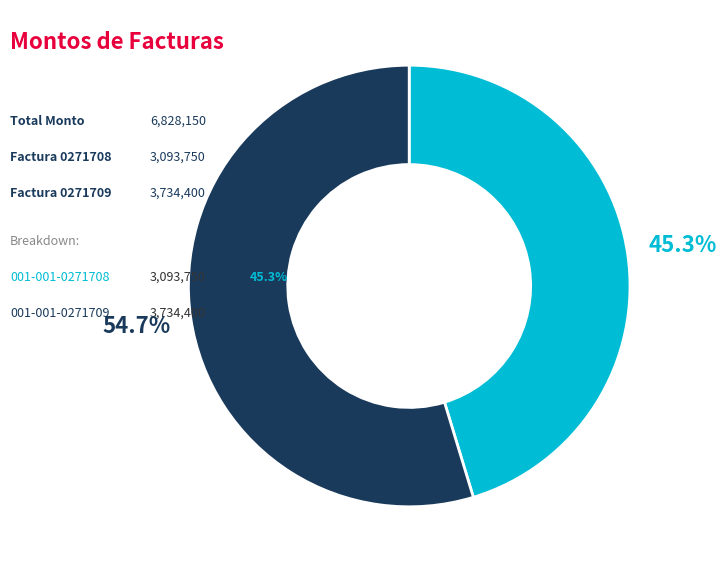

Does any single category account for the majority?

Yes